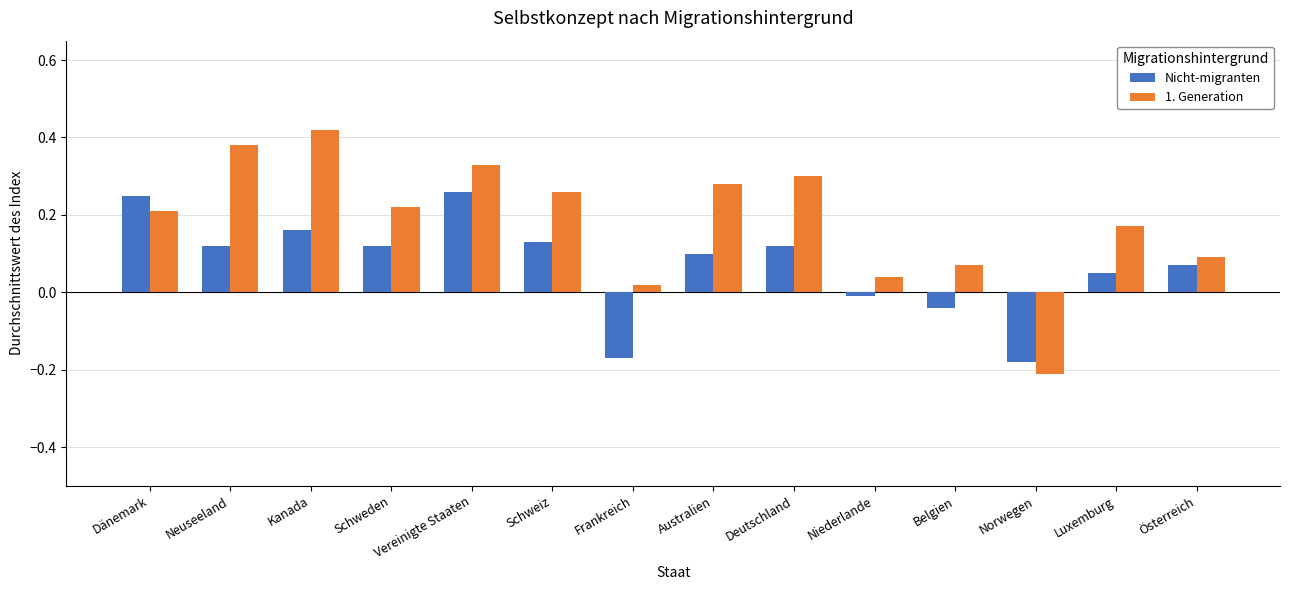

Which series has the widest spread of values?

1. Generation